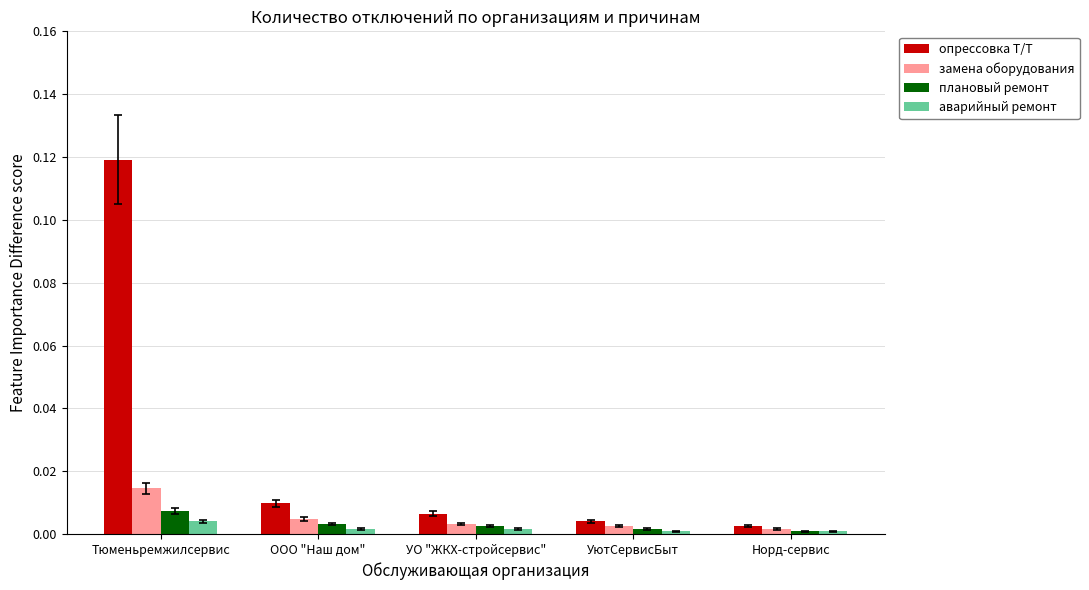

At which category is the sum across all series the highest?

Тюменьремжилсервис